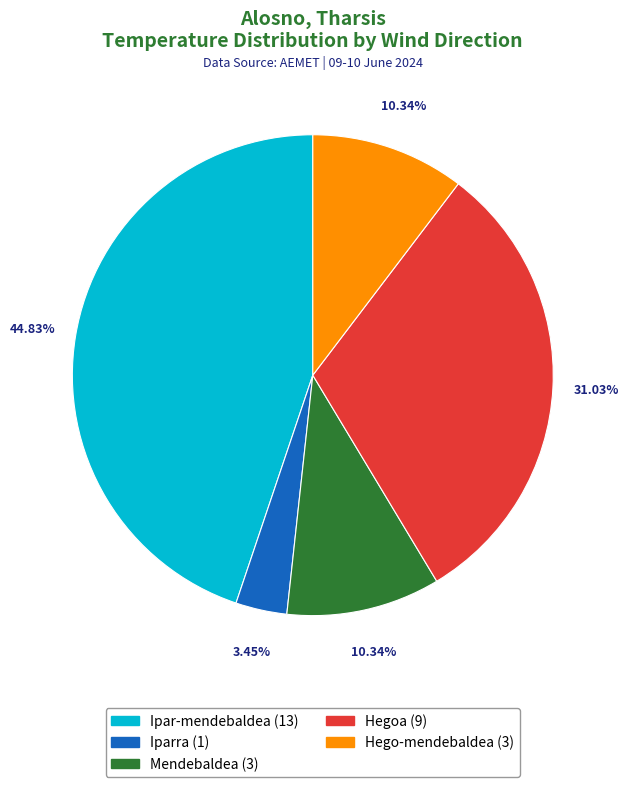

Count the number of slices in the pie.

5